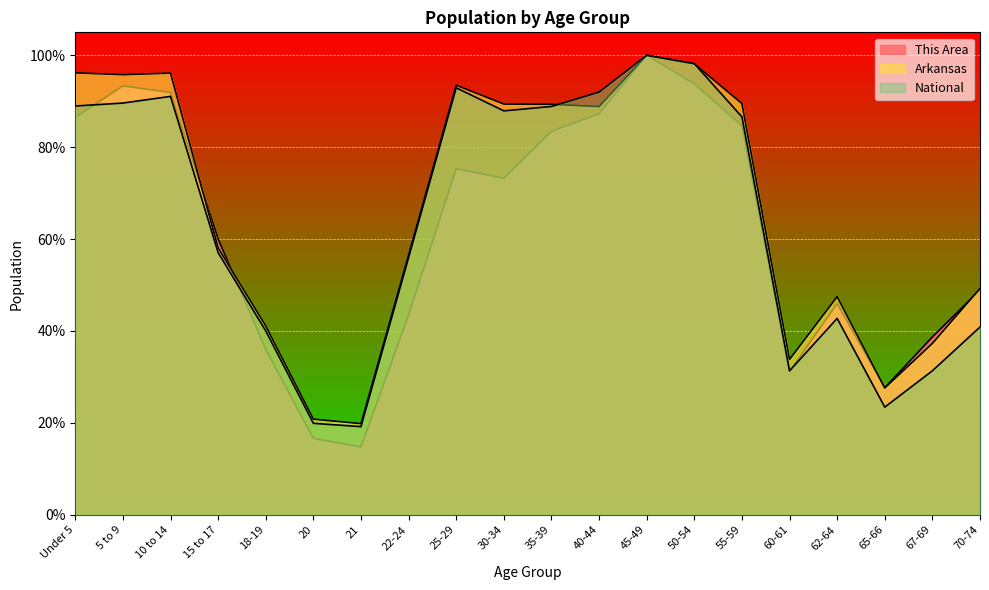

After their last crossing, which series has the higher values: Arkansas or This Area?

Arkansas